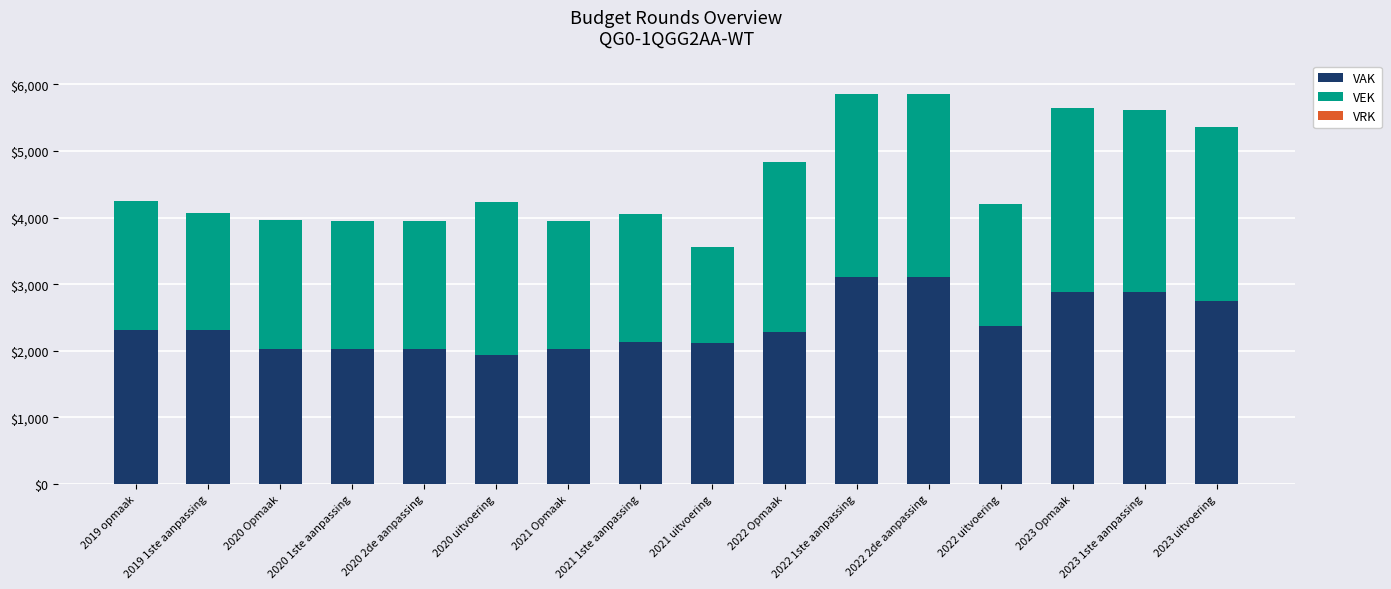

How many bars are there in total?

16